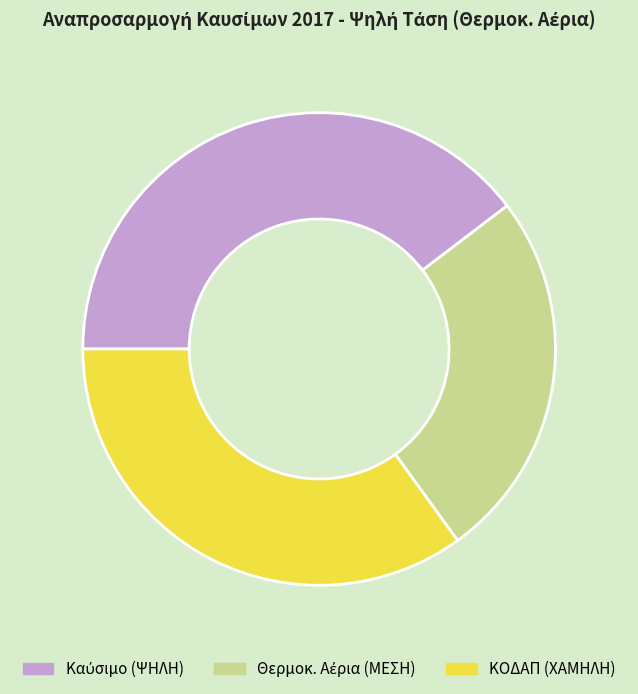

Is there any slice that represents more than half of the pie?

No